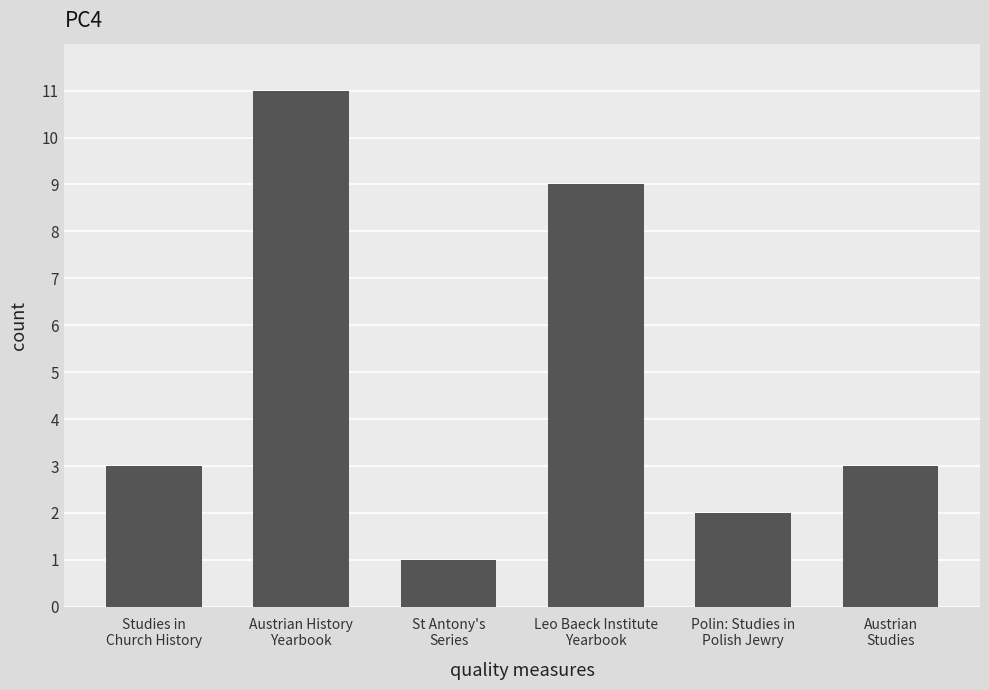

Read the value at St Antony's
Series.

1